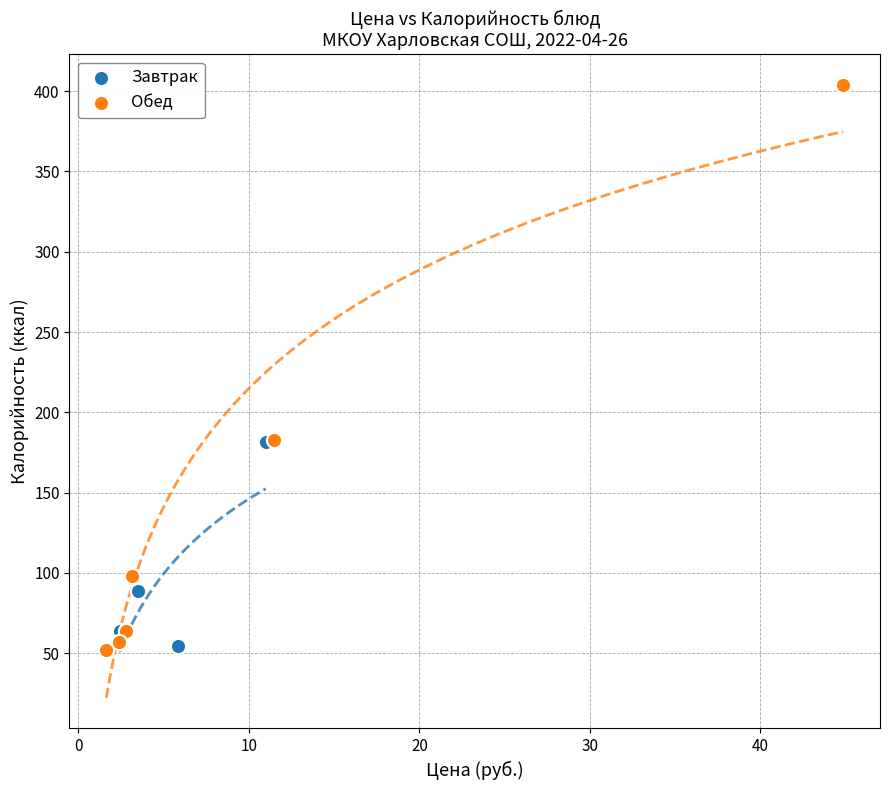

Which series has the widest spread of Y values?

Обед